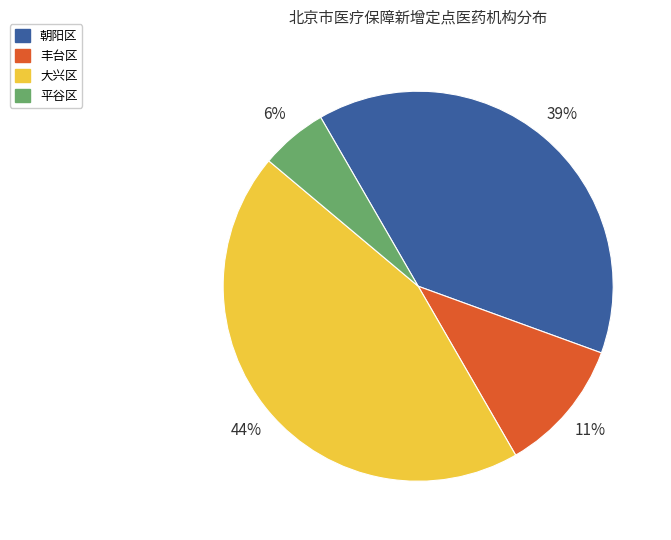

To the nearest percent, what percentage of the pie is 朝阳区?

39%